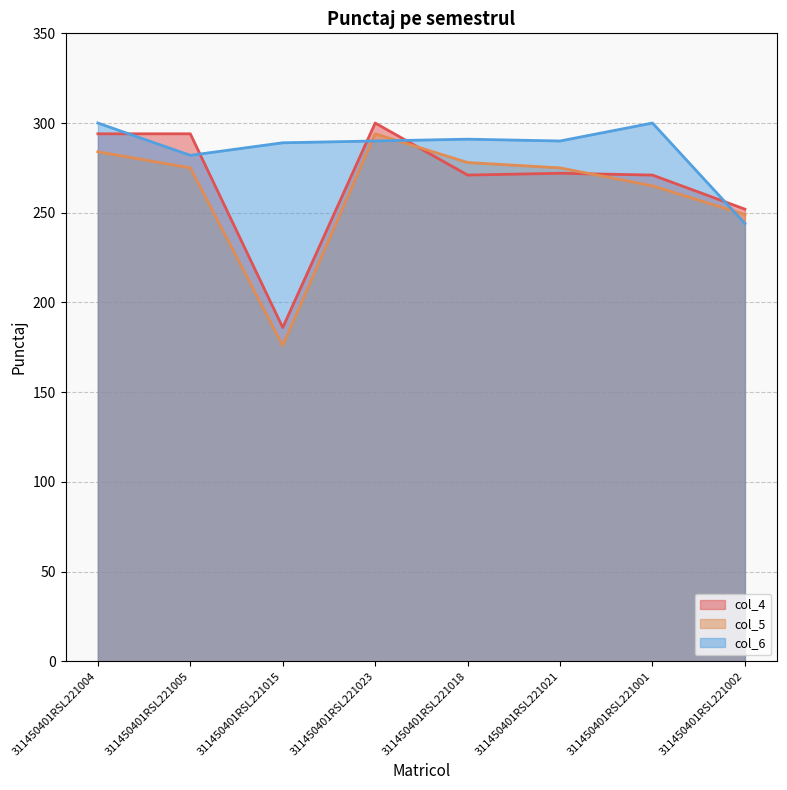

Which series ends up on top after the final intersection of col_4 and col_5?

col_4